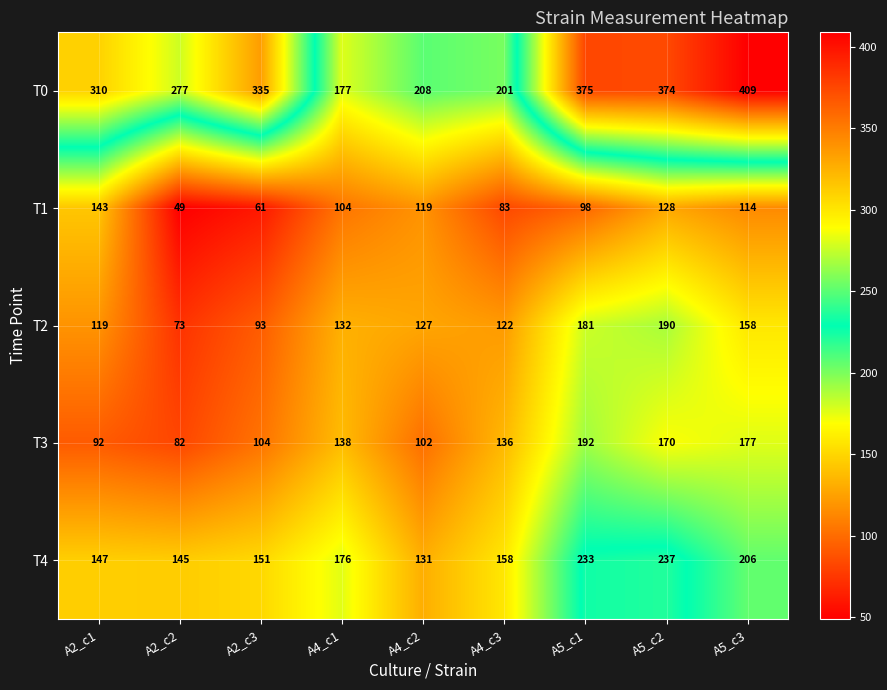

What is the difference between the second highest and second lowest values in the T0 series?

174